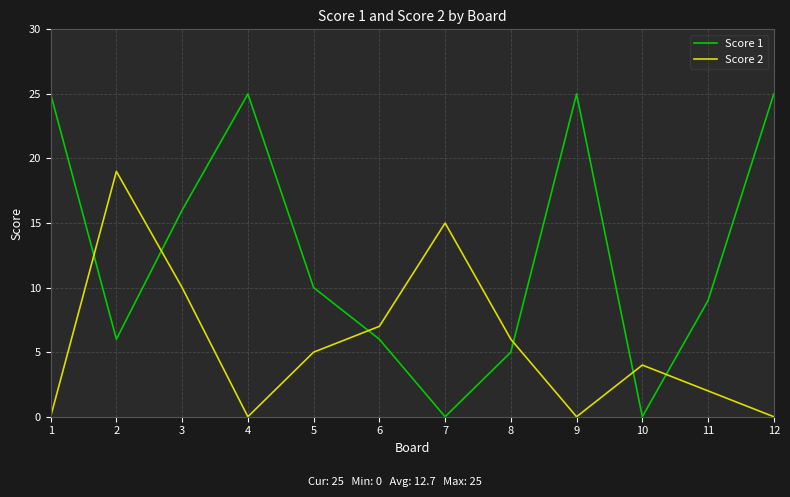

How many distinct data groups are displayed?

2